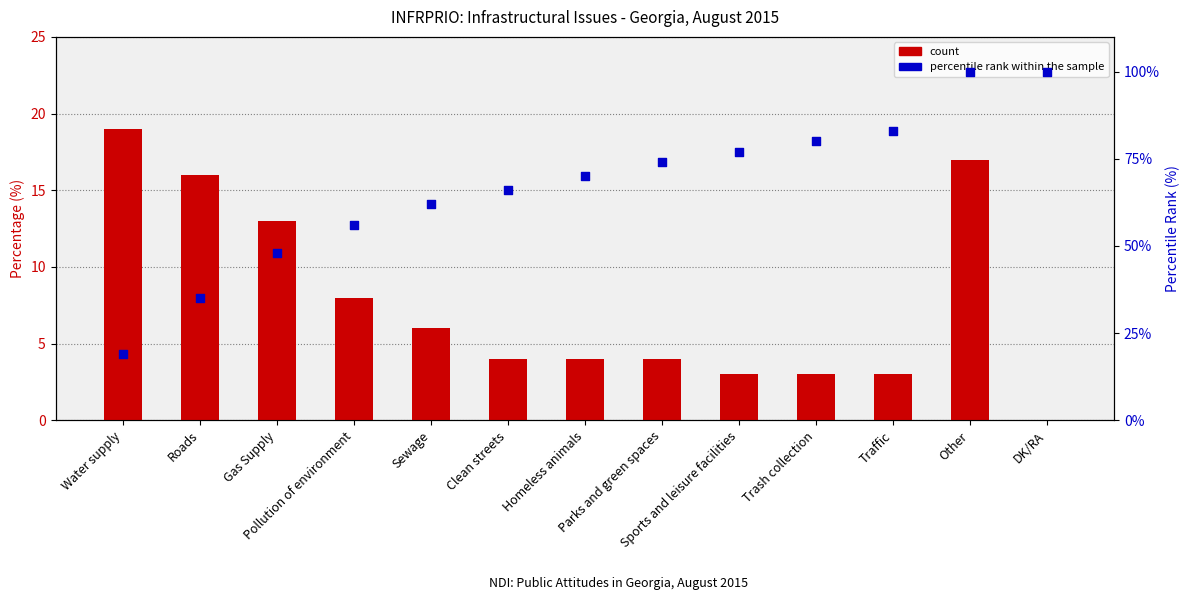

What is the total value across all series at DK/RA?

100